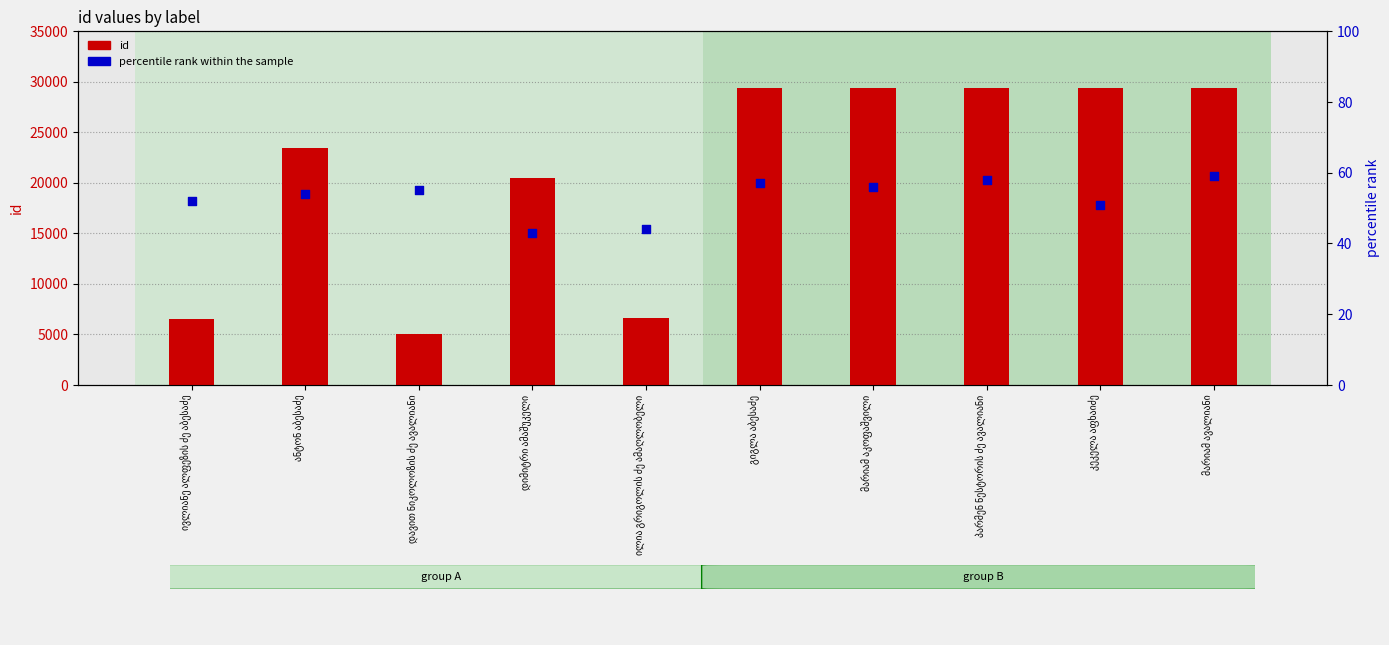

At which category is the sum across all series the highest?

გიგლა აბესაძე